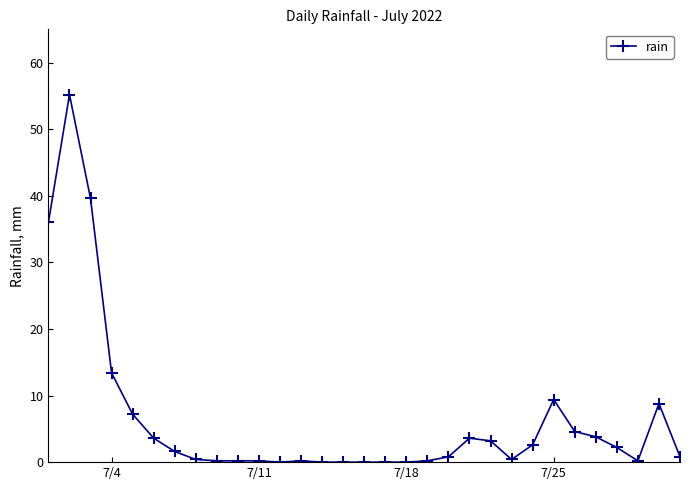

True or false: there are more than 1 points higher than both neighbors.

True